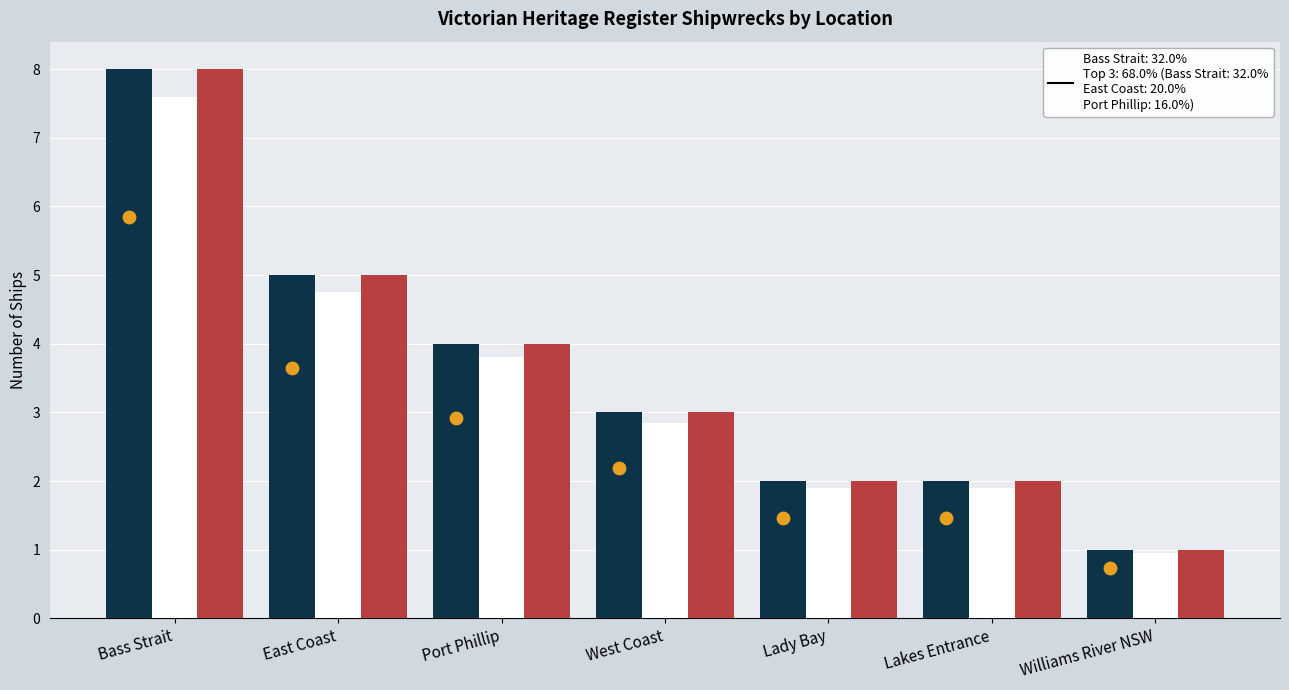

What is the total value across all series at Lakes Entrance?

4